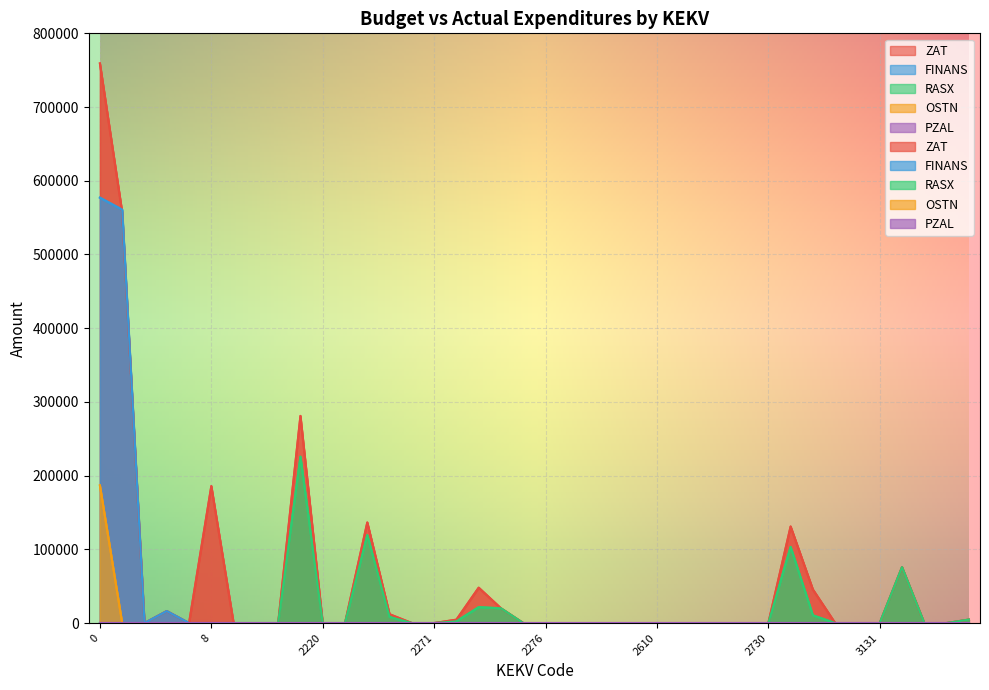

Which series has the largest total across all categories?

ZAT